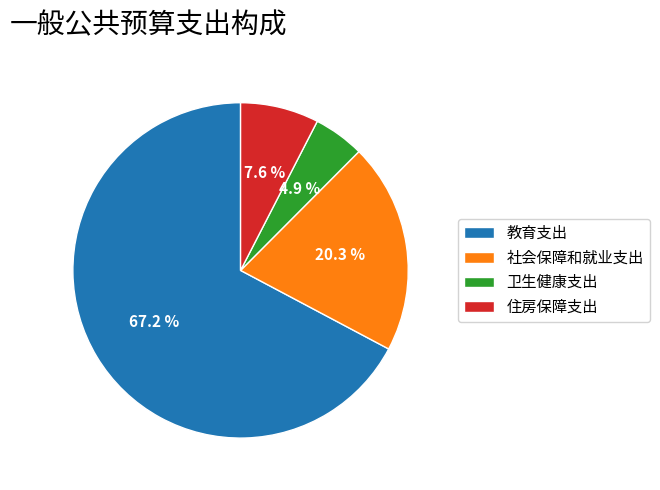

Which has a higher value, 教育支出 or 卫生健康支出?

教育支出